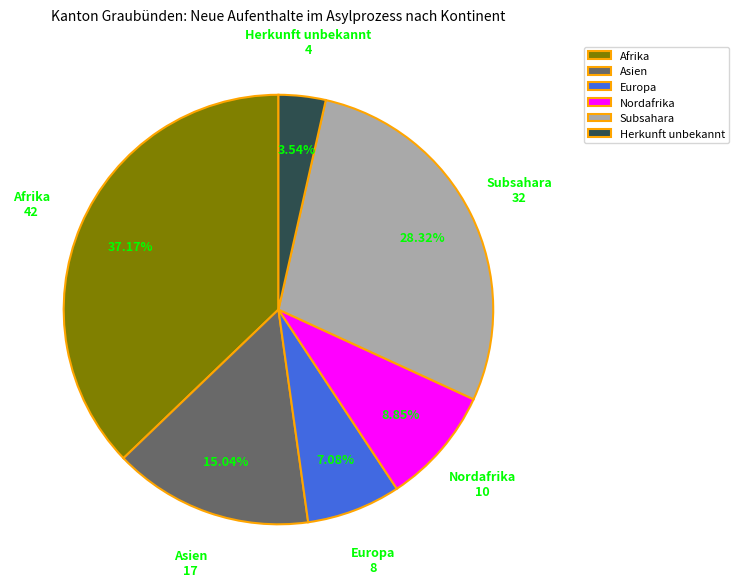

Is there a majority slice in this chart?

No